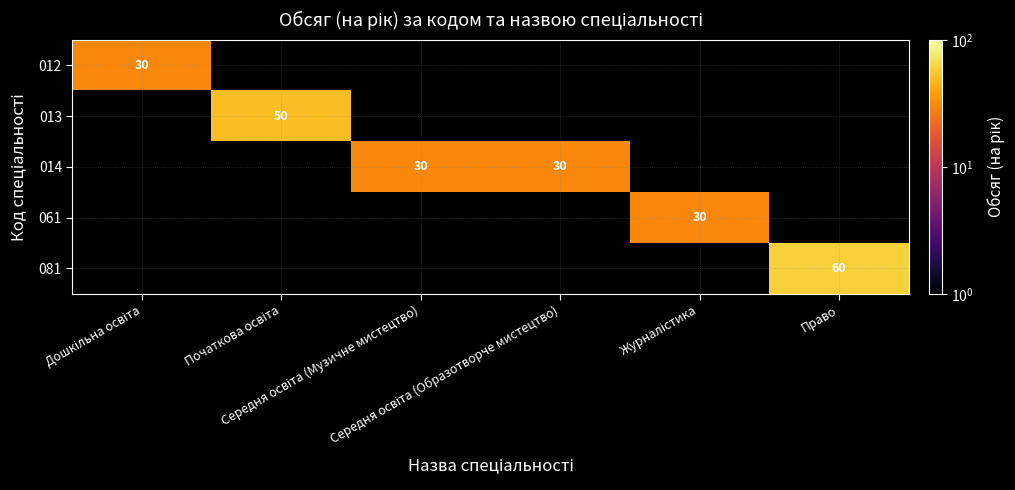

What is the difference between the highest and lowest values at Середня освіта (Образотворче мистецтво)?

30